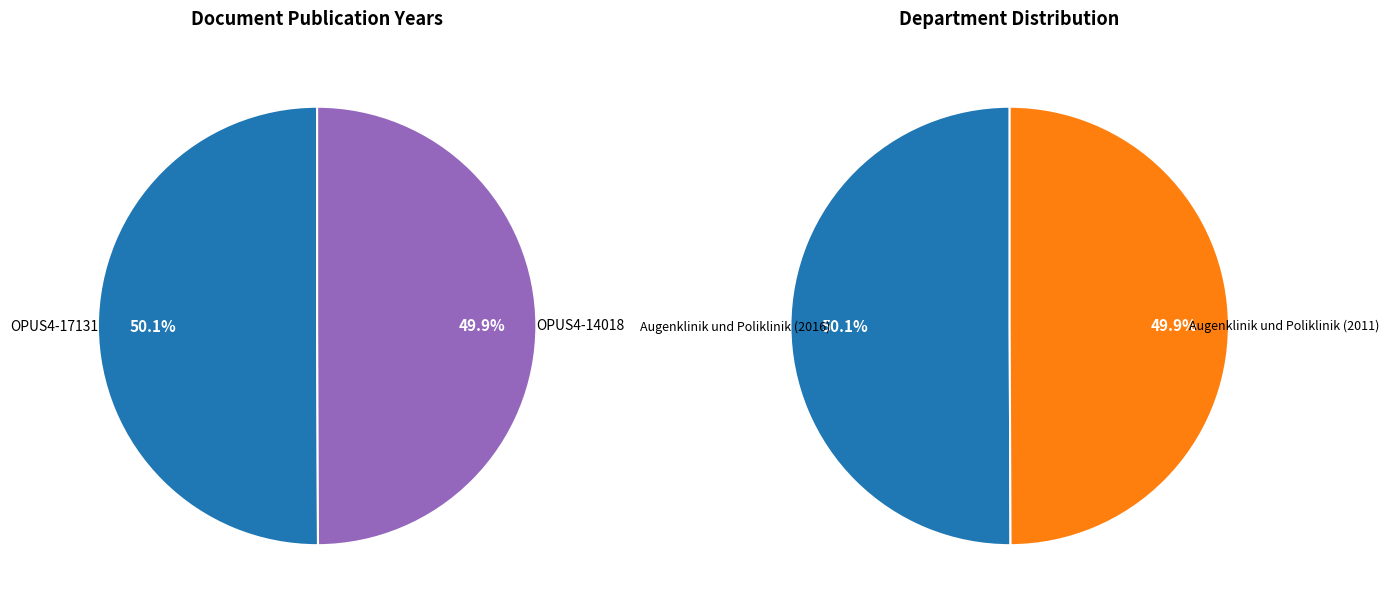

What is the majority slice?

OPUS4-17131